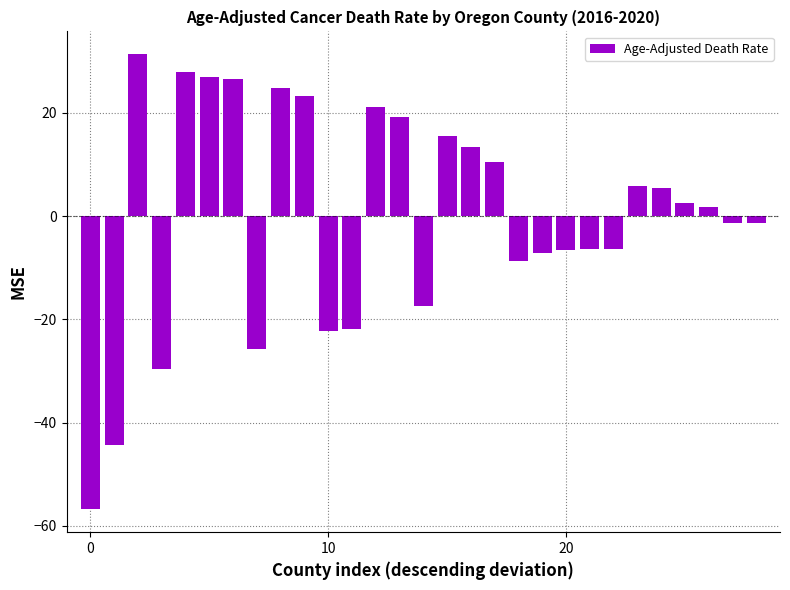

What is the greatest value displayed?

31.4